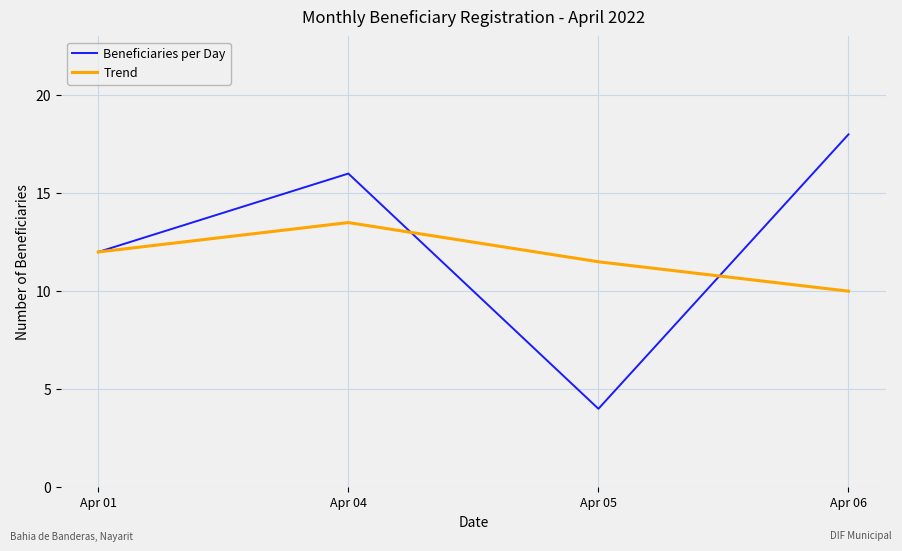

What is the total value across all series at Apr 06?

28.0